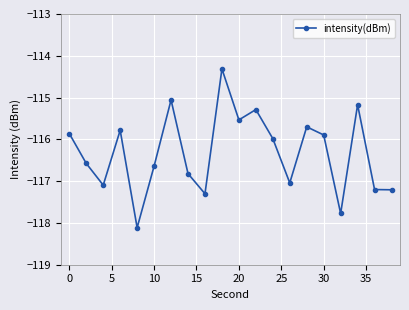

What is the sum of all values?

-2326.4